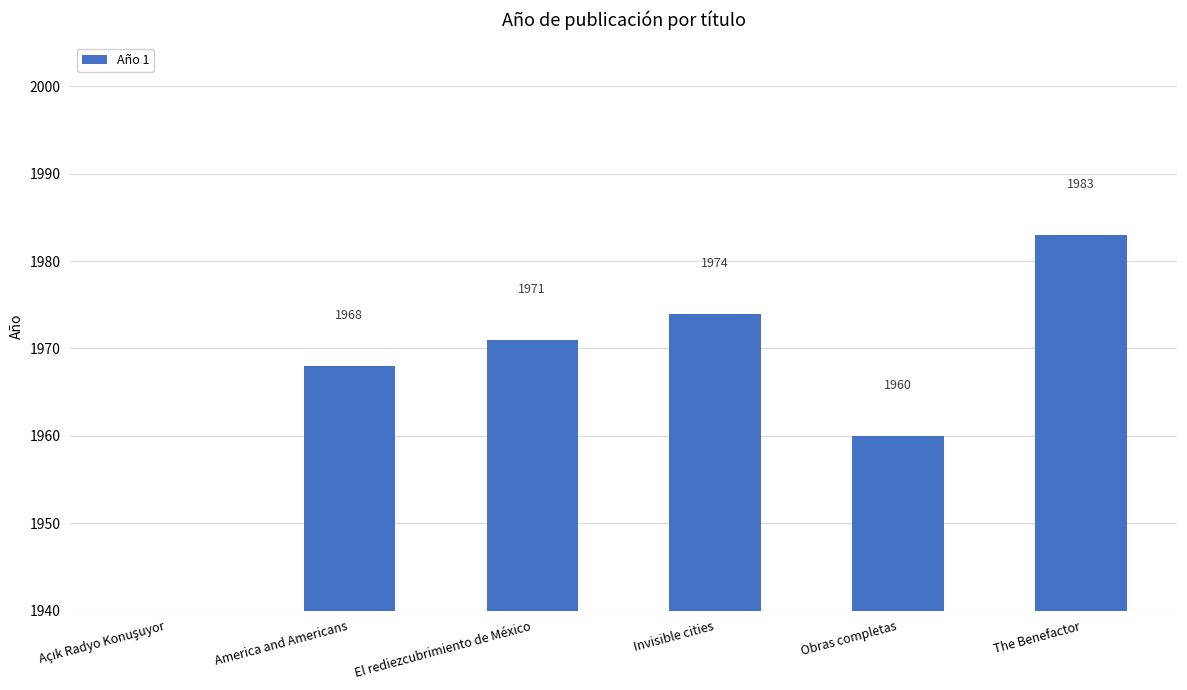

List the labels in order of value, largest first.

The Benefactor, Invisible cities, El rediezcubrimiento de México, America and Americans, Obras completas, Açık Radyo Konuşuyor